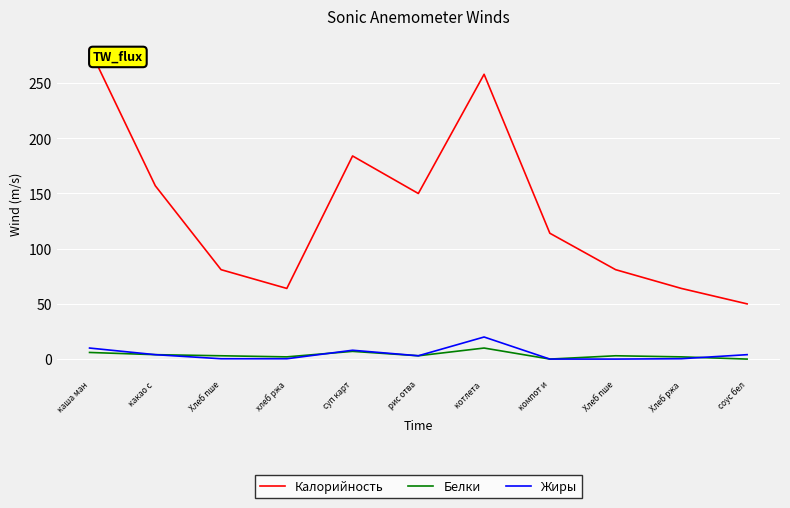

Reading left to right, transcribe all the data shown in this chart.

Калорийность: 281.0	157.0	81.0	64.0	184.0	150.0	258.0	114.0	81.0	64.0	50.0
Белки: 6.0	4.0	3.0	2.0	7.0	3.0	10.0	0.0	3.0	2.0	0.0
Жиры: 10.0	4.0	0.3	0.3	8.0	3.0	20.0	0.0	0.0	0.3	4.0